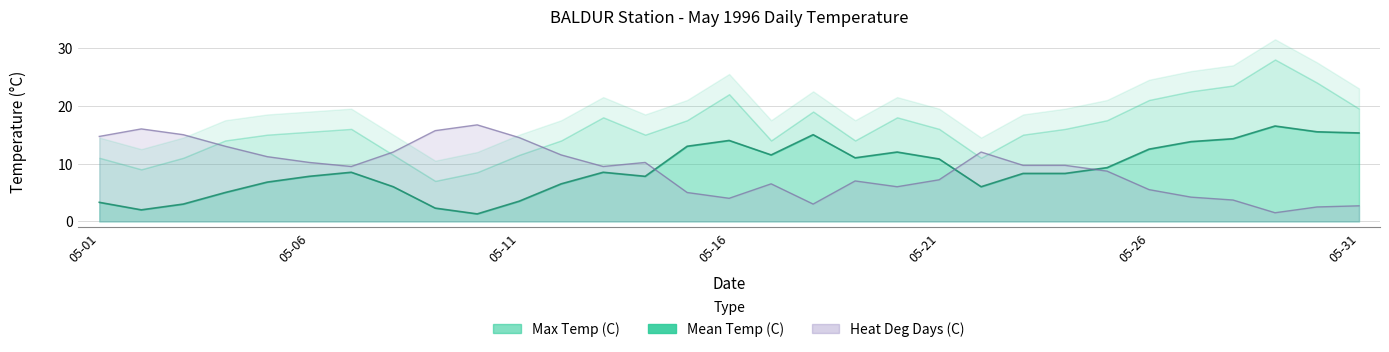

Where do Heat Deg Days (C) and Mean Temp (C) first cross each other?

05-14 and 05-15